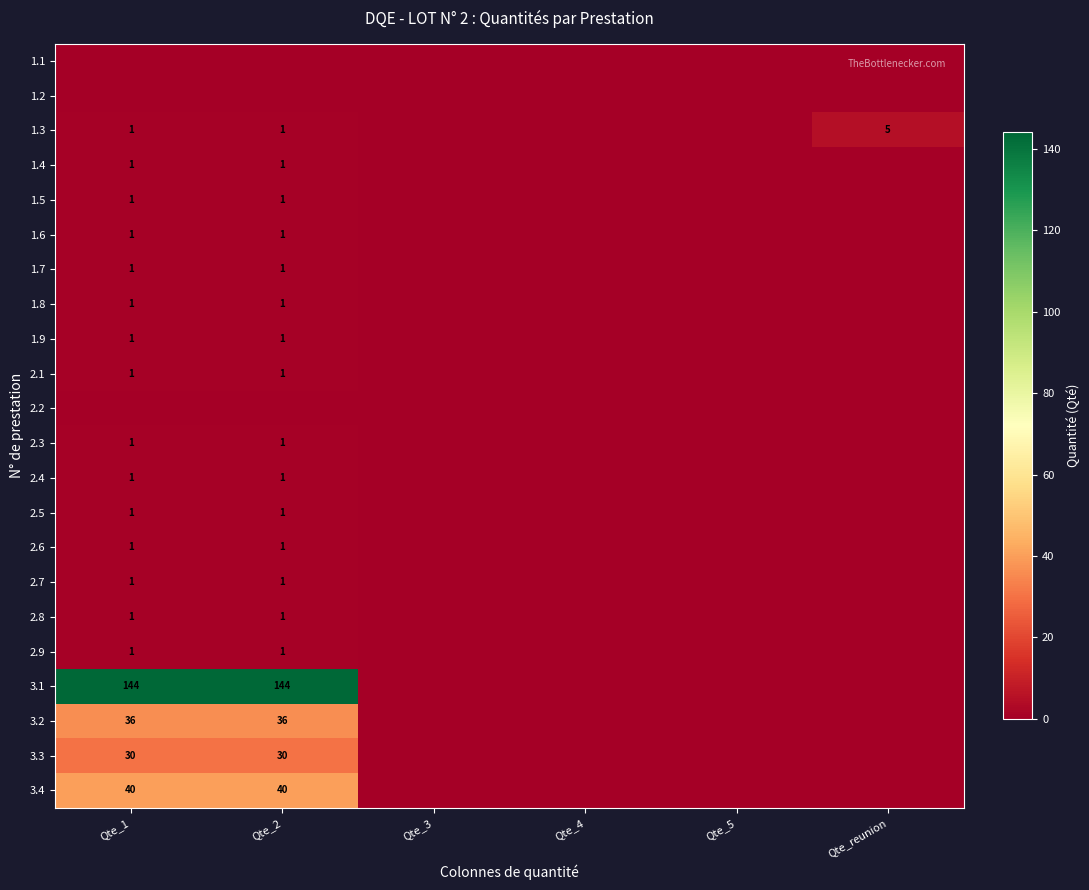

Is it true that 2.4 equals 1 at Qte_2?

True